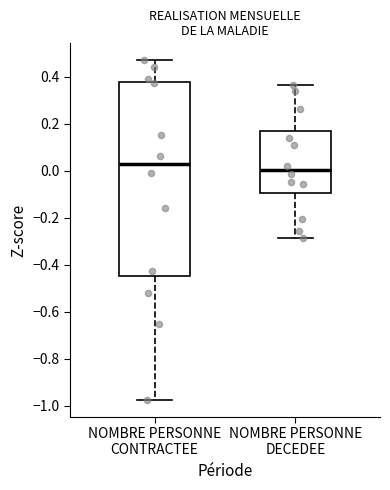

Reading left to right, transcribe this box plot: for each box, give where its median line is, the range the box spans, and where its two whiskers end, as read against the y-axis. The values are not printed on the chart, so give them approximately, as read against the axis.

NOMBRE PERSONNE CONTRACTEE: median 0.02, box -0.44 to 0.38, whiskers -0.98 to 0.48
NOMBRE PERSONNE DECEDEE: median 0.00, box -0.10 to 0.18, whiskers -0.28 to 0.36